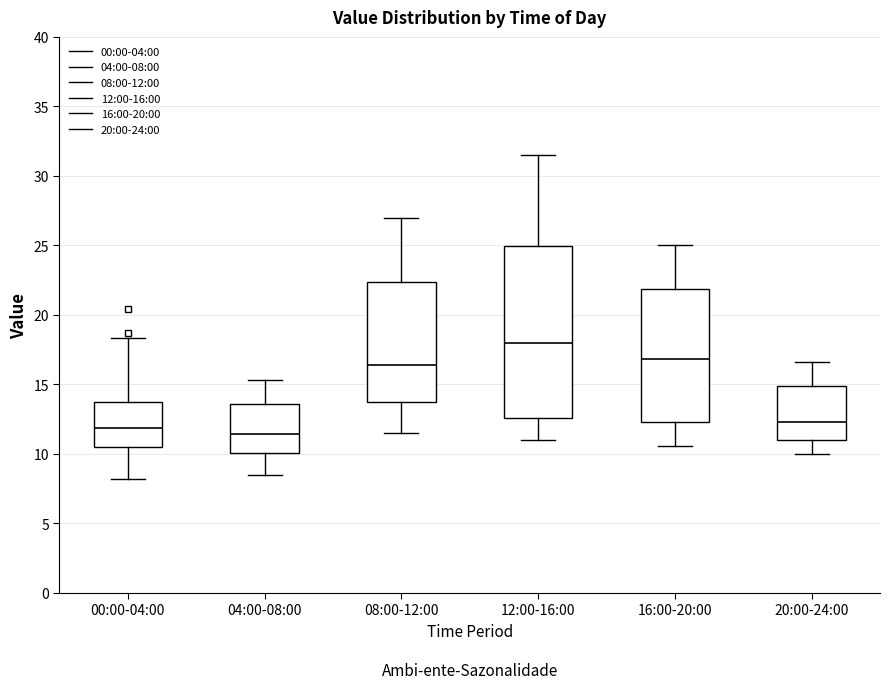

Comparing the boxes themselves (not the whiskers), which one is the tallest?

12:00-16:00